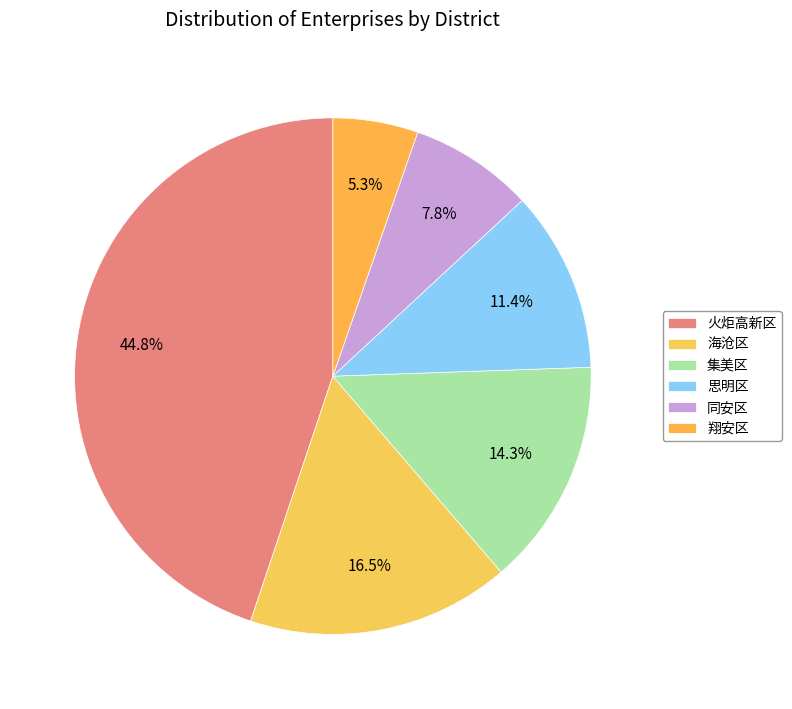

Does 火炬高新区 represent more than half of the total?

No